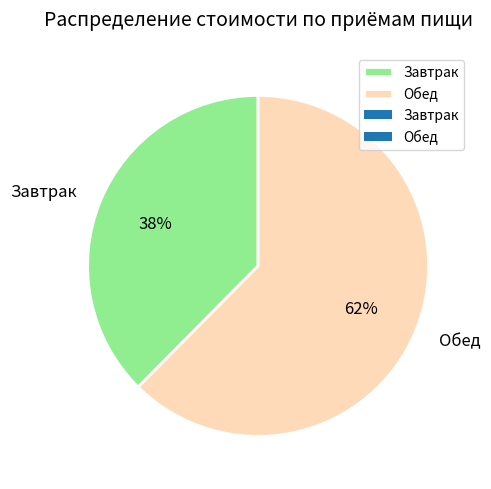

True or false: Обед accounts for 53% of the total.

False